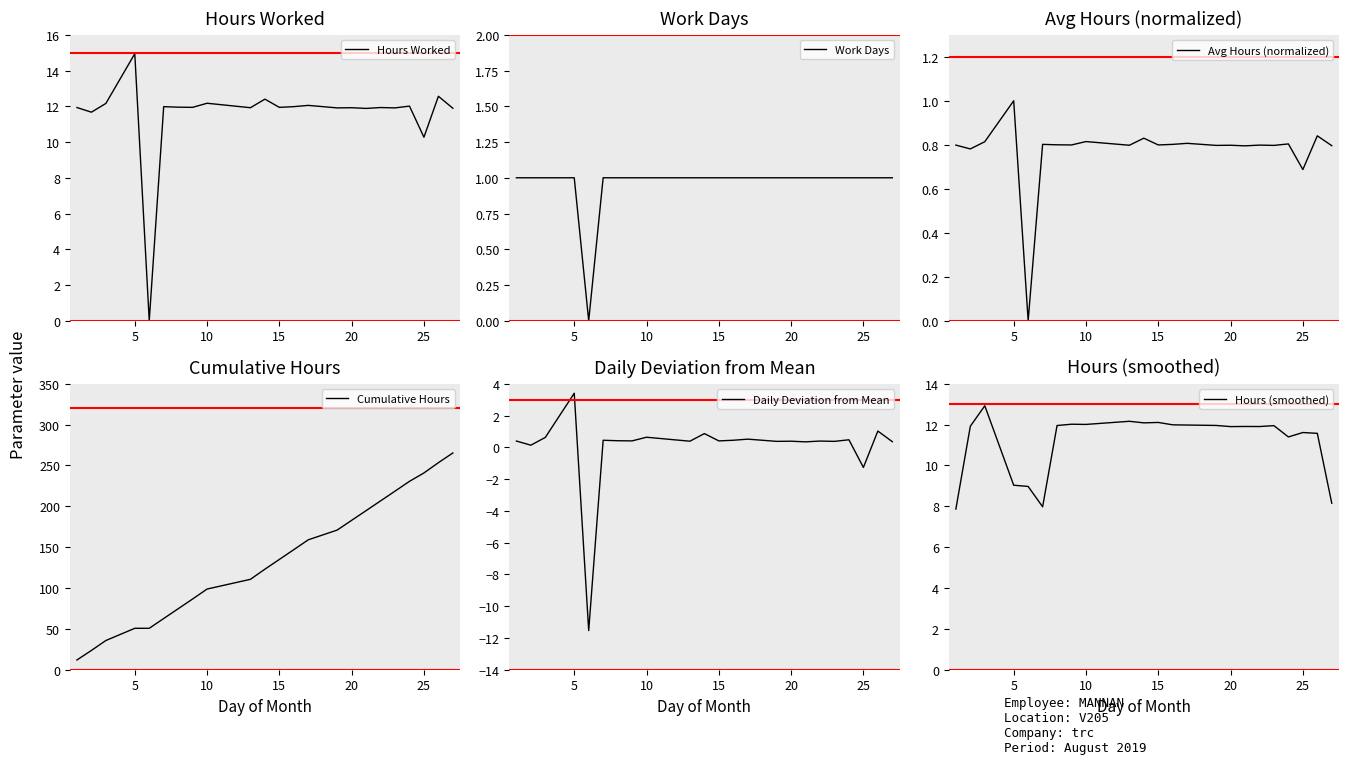

Is it true that Avg Hours (normalized) equals 0.8 at 15?

True